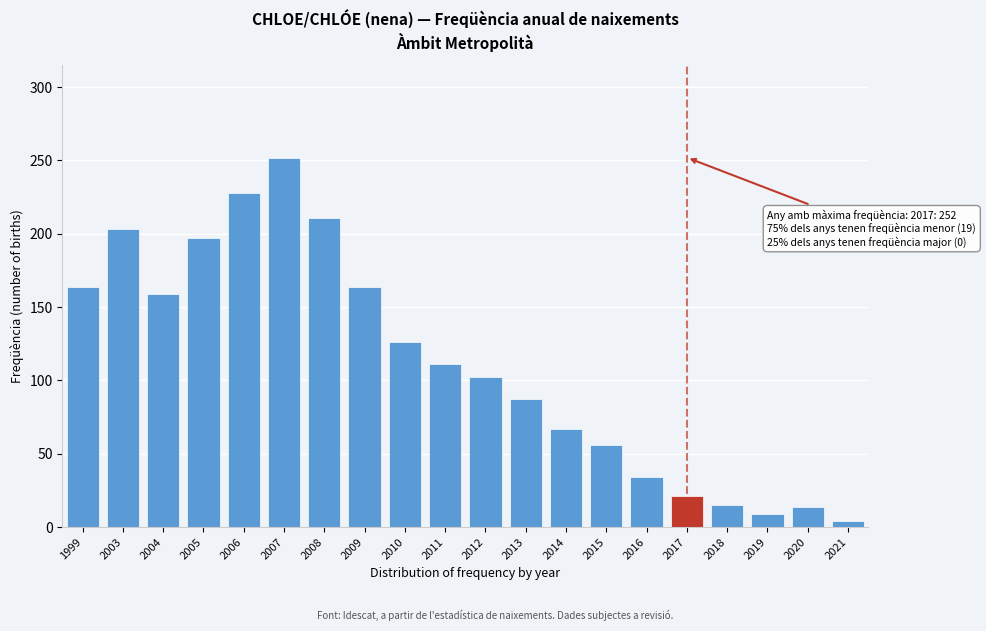

Is it true that the value at 2004 is 73?

False